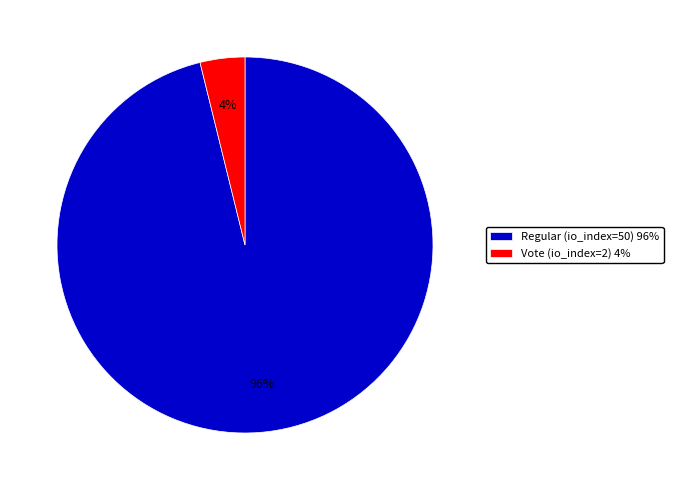

How many segments does this pie chart have?

2